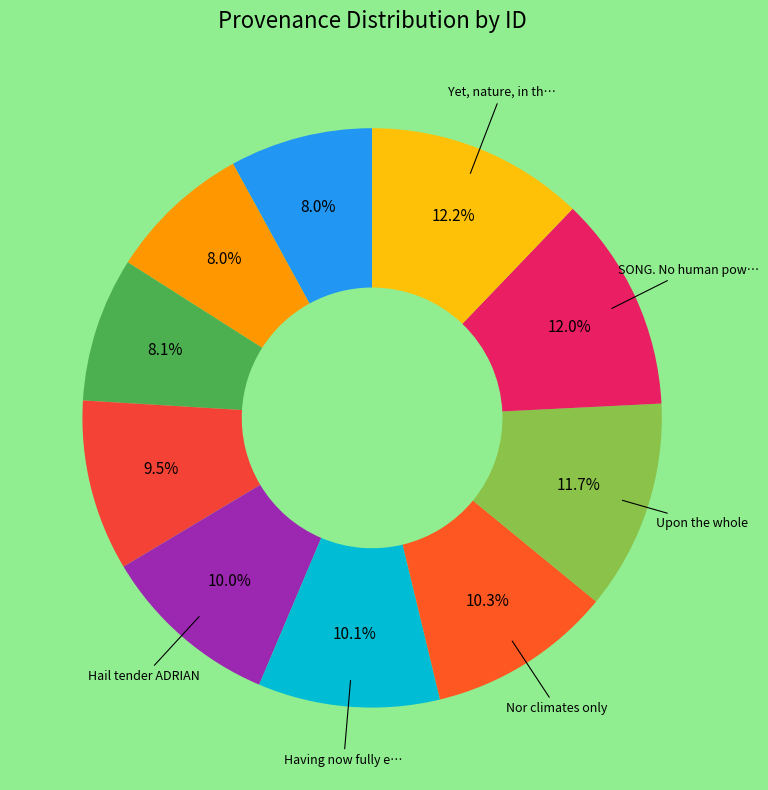

How many slices are in this pie chart?

10